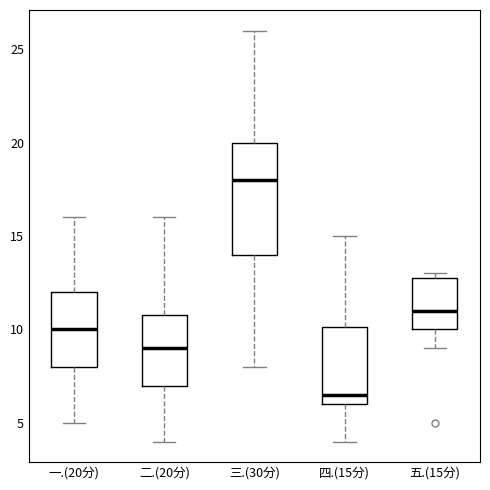

Which box is the tallest, from its lower edge to its upper edge?

三.(30分)